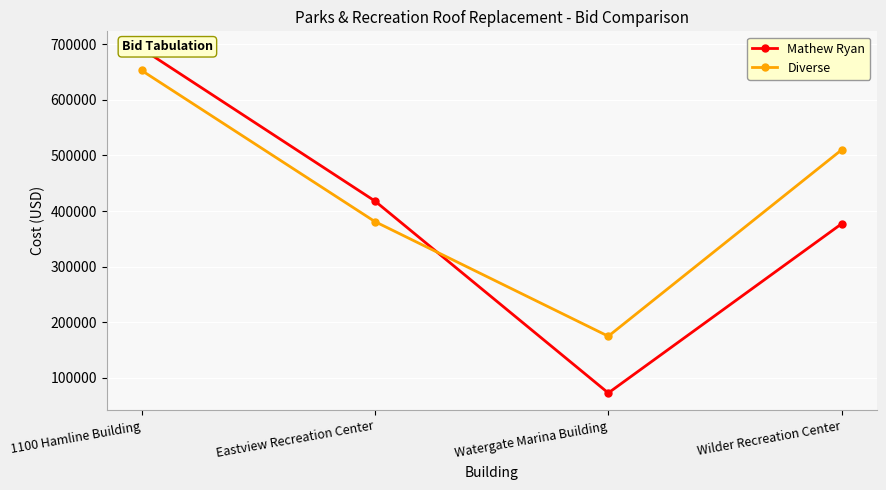

Count the Diverse values in the range 381000 to 652700.

3